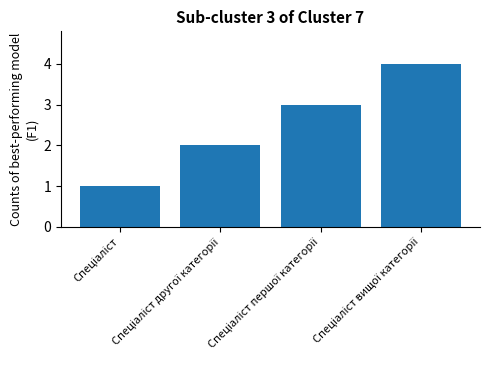

What is the sum of all values?

10